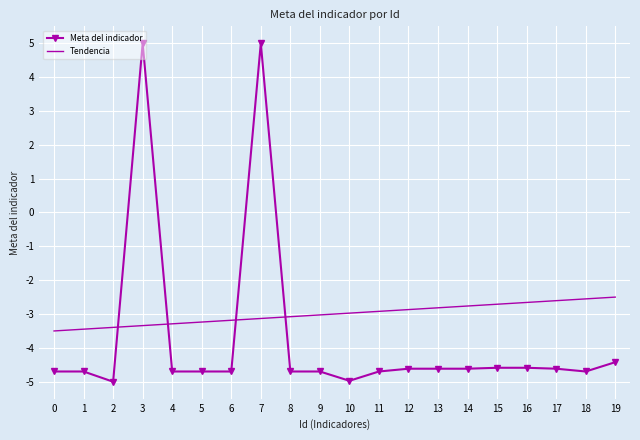

Is the value of Meta del indicador at 1 greater than the value of Tendencia at 5?

No